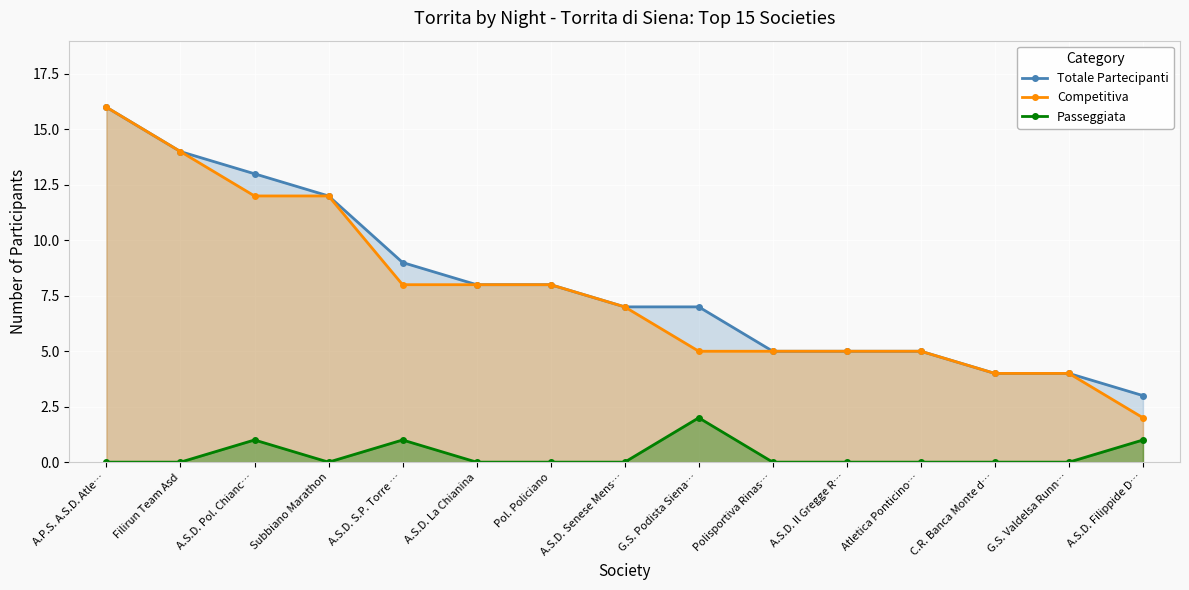

What is the spread (max minus min) of values at Subbiano Marathon?

12